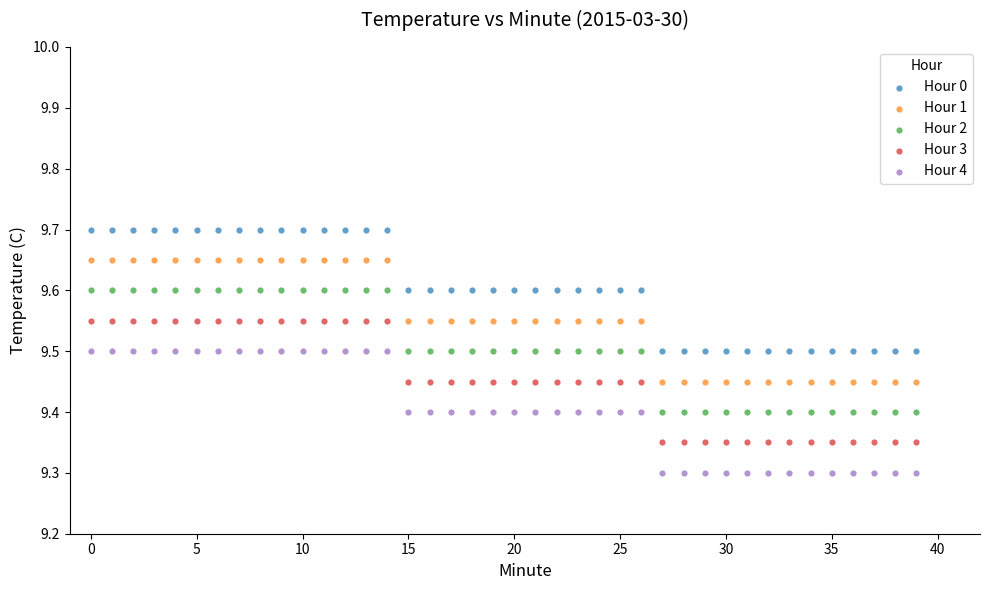

Which series reaches the minimum Y coordinate?

Hour 4